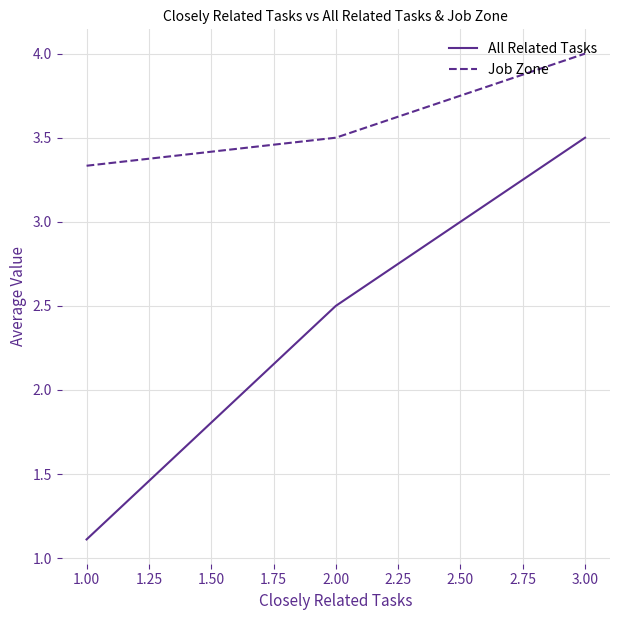

What is the maximum value for All Related Tasks?

3.5